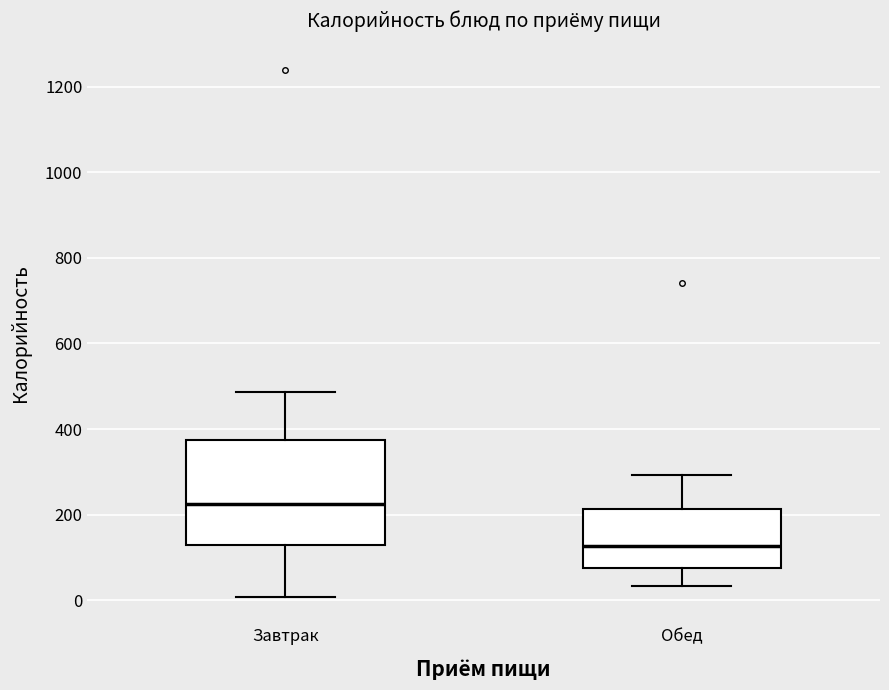

Comparing the boxes themselves (not the whiskers), which one is the tallest?

Завтрак